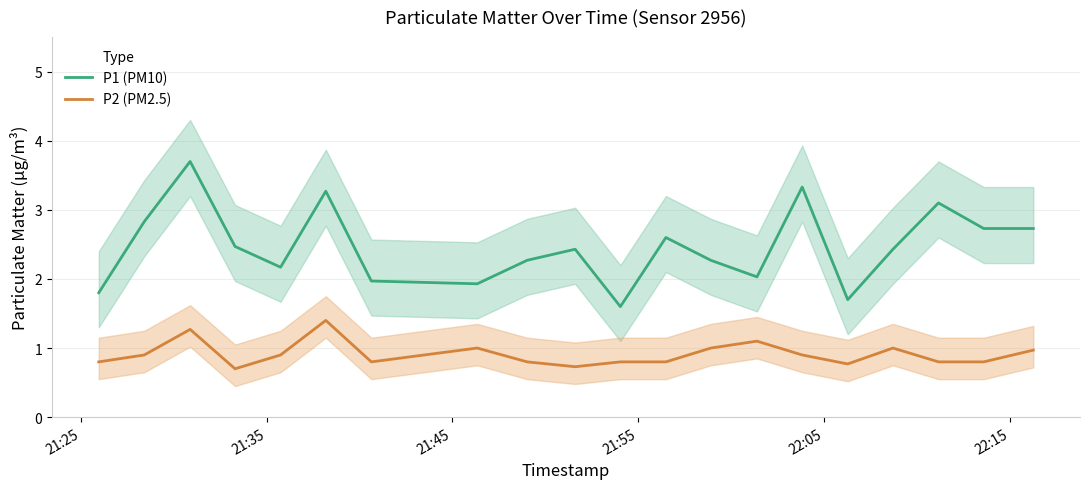

True or false: P1 (PM10) and P2 (PM2.5) intersect in this chart.

False